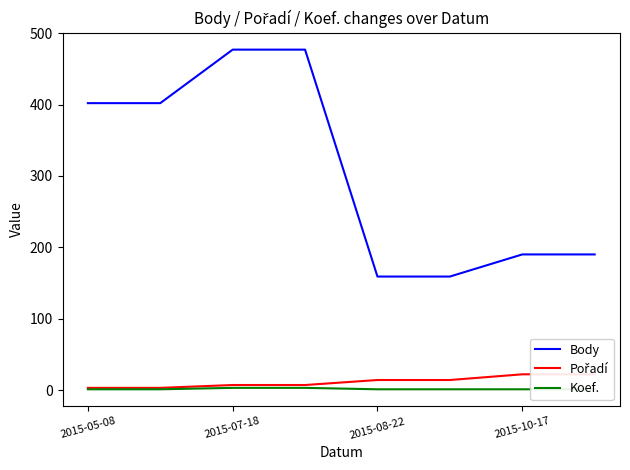

Is it true that Koef. equals 1 at 2015-05-08?

False